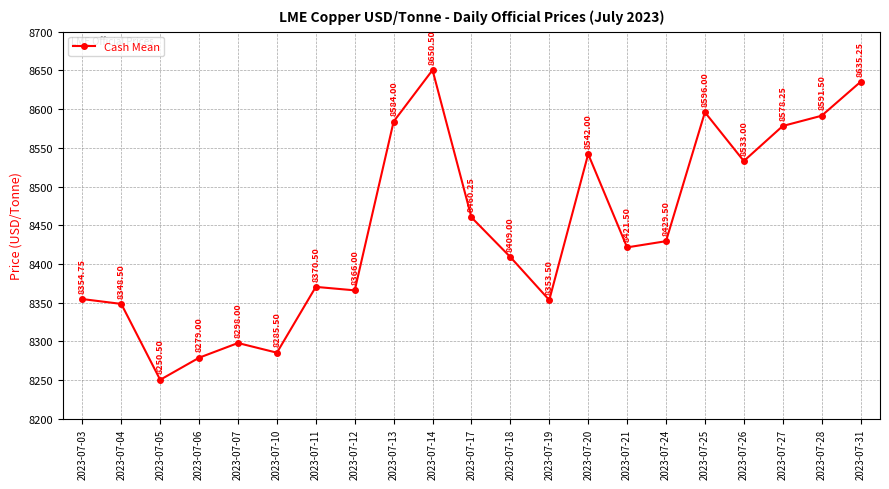

Which has a higher value, 2023-07-05 or 2023-07-20?

2023-07-20